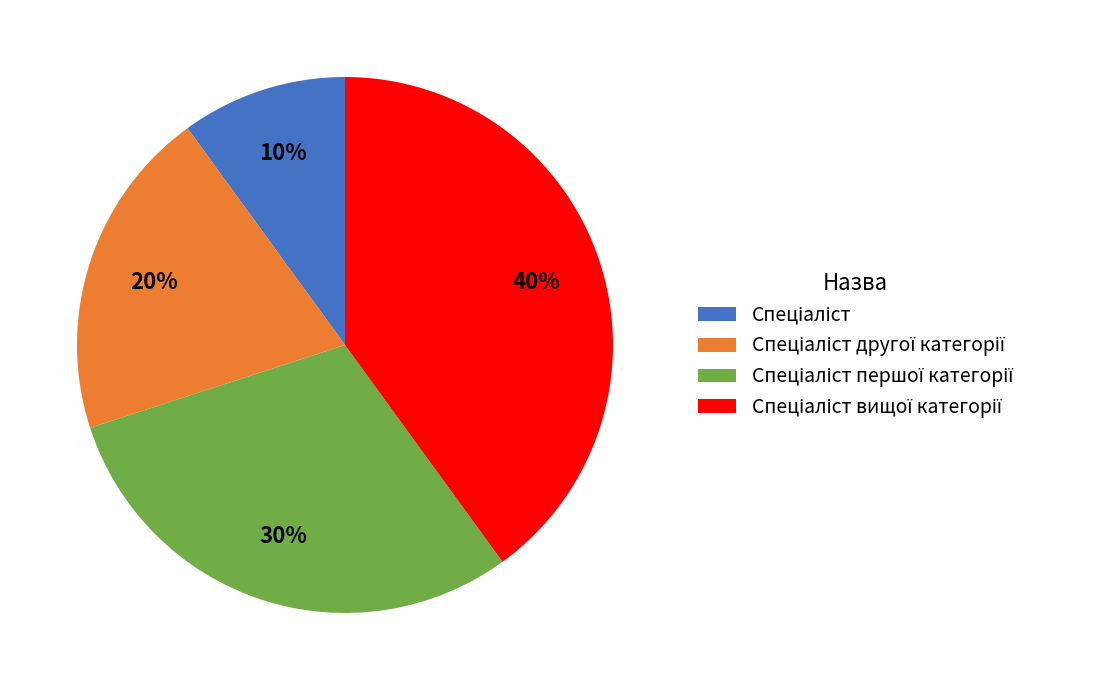

To the nearest percent, what is the difference between the largest and smallest slice percentages?

30%